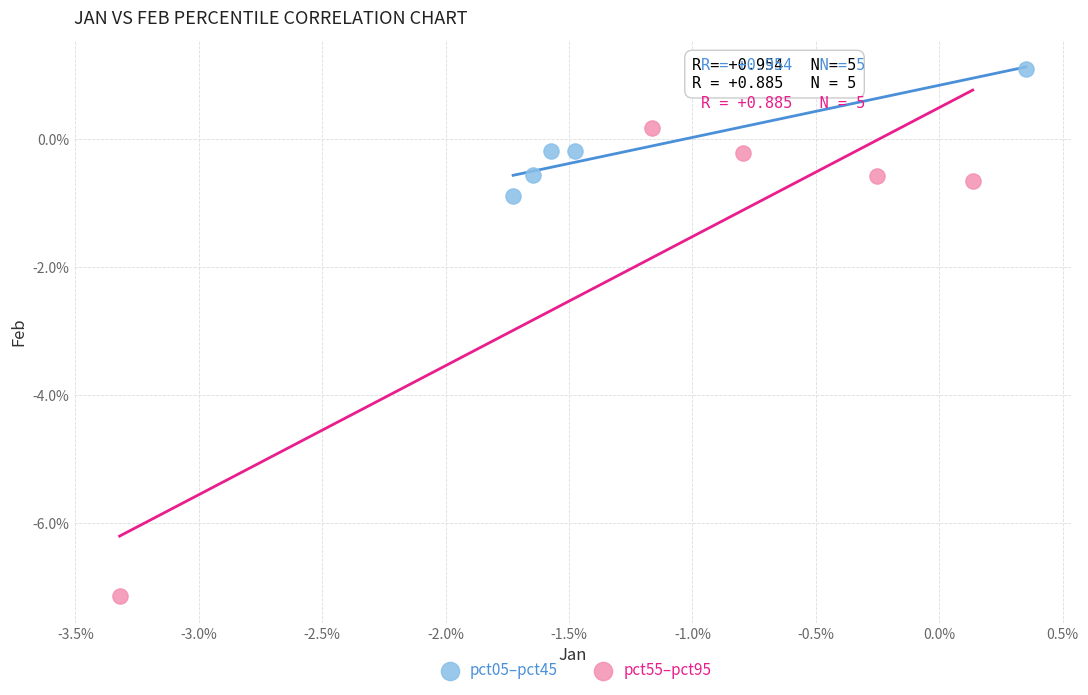

Which series has the largest Y range (max minus min)?

pct55–pct95